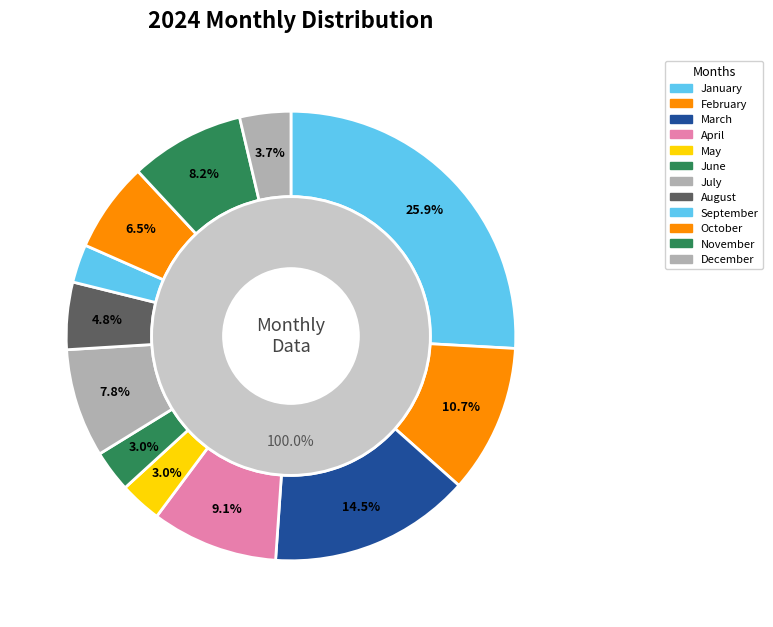

To the nearest percent, what is the difference between the largest and smallest slice percentages?

23%